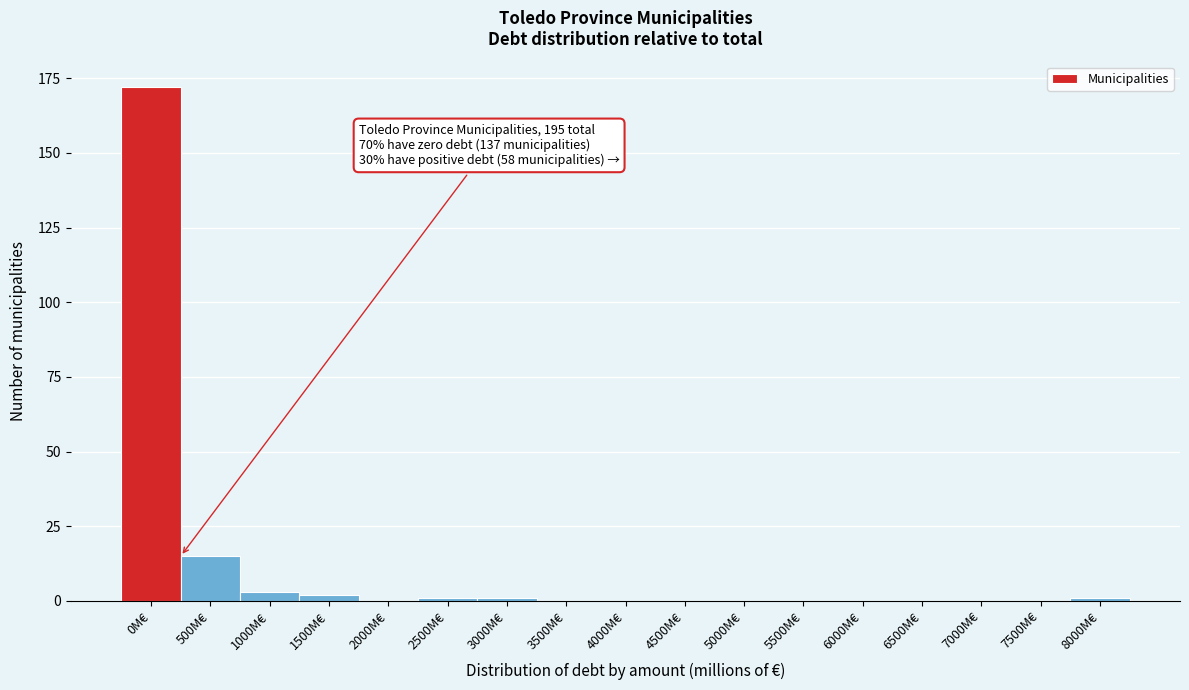

Reading right to left, what are all the values shown in this chart?

8000M€=1	7500M€=0	7000M€=0	6500M€=0	6000M€=0	5500M€=0	5000M€=0	4500M€=0	4000M€=0	3500M€=0	3000M€=1	2500M€=1	2000M€=0	1500M€=2	1000M€=3	500M€=15	0M€=172